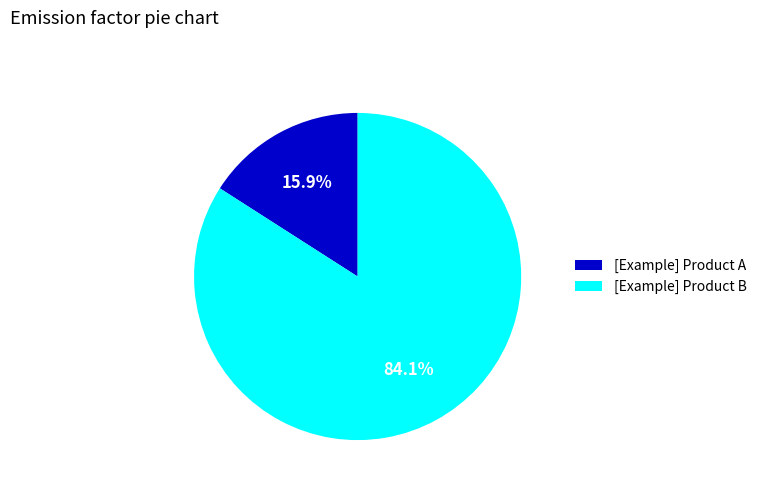

Count the number of slices in the pie.

2